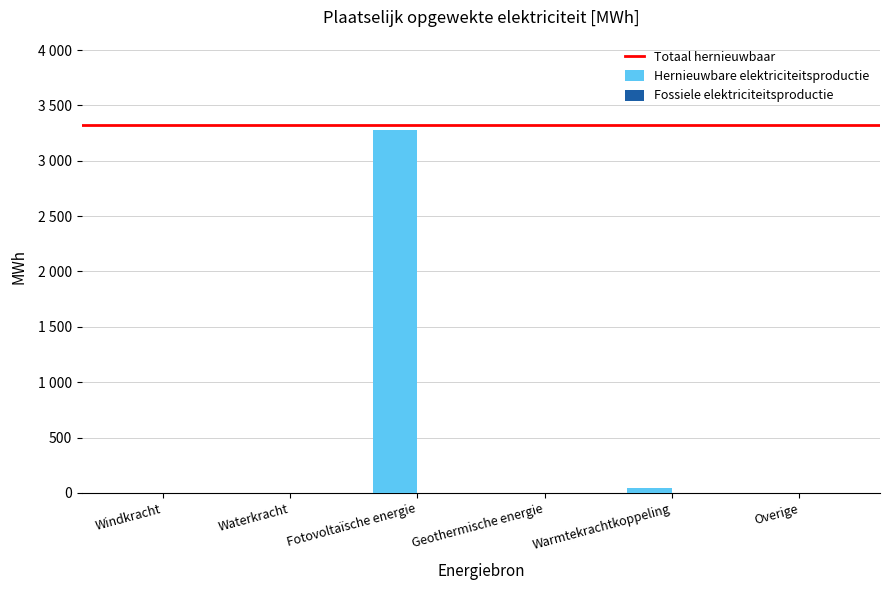

At which label is the value closest to 1637?

Warmtekrachtkoppeling